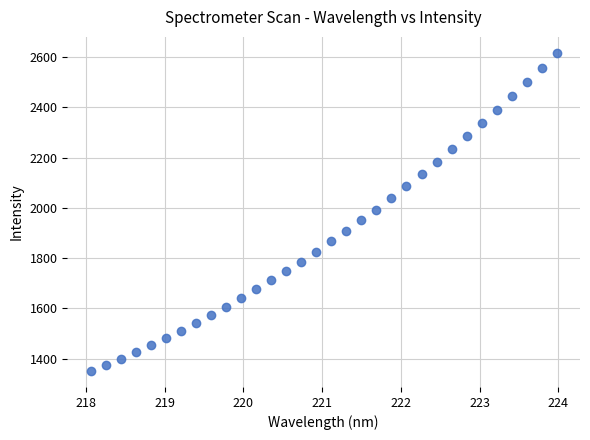

What is the range of X values (max minus min)?

5.9